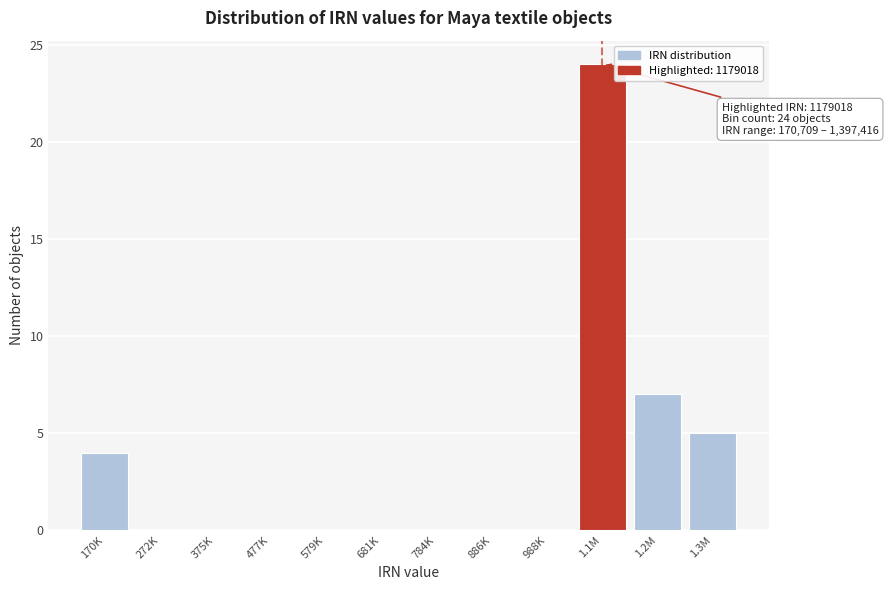

Reading right to left, transcribe all the data shown in this chart.

1.3M=5	1.2M=7	1.1M=24	988K=0	886K=0	784K=0	681K=0	579K=0	477K=0	375K=0	272K=0	170K=4